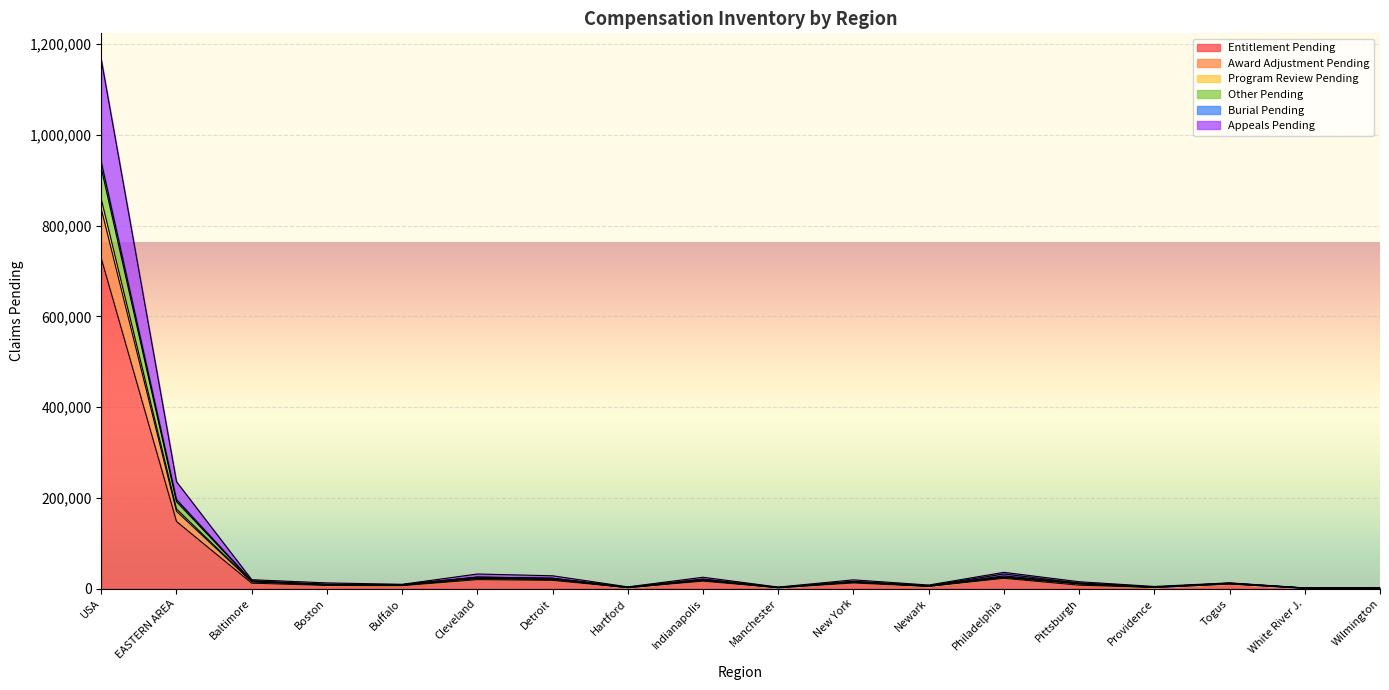

At which category is the sum across all series the highest?

USA